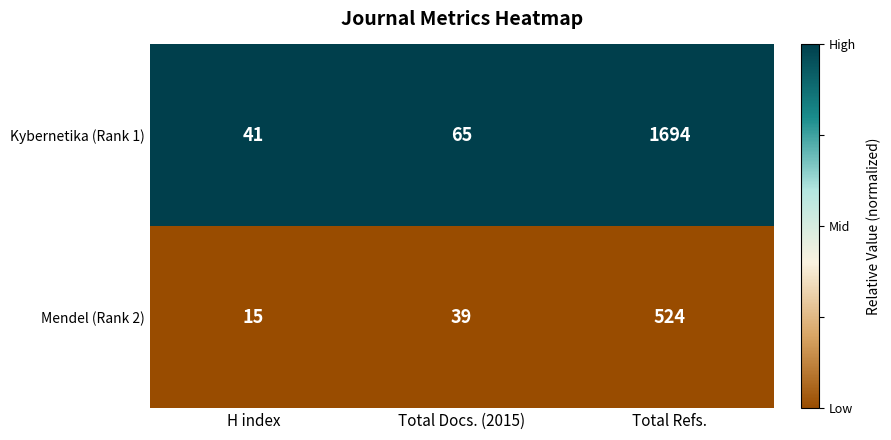

Is it true that Kybernetika (Rank 1) equals 1694 at Total Refs.?

True